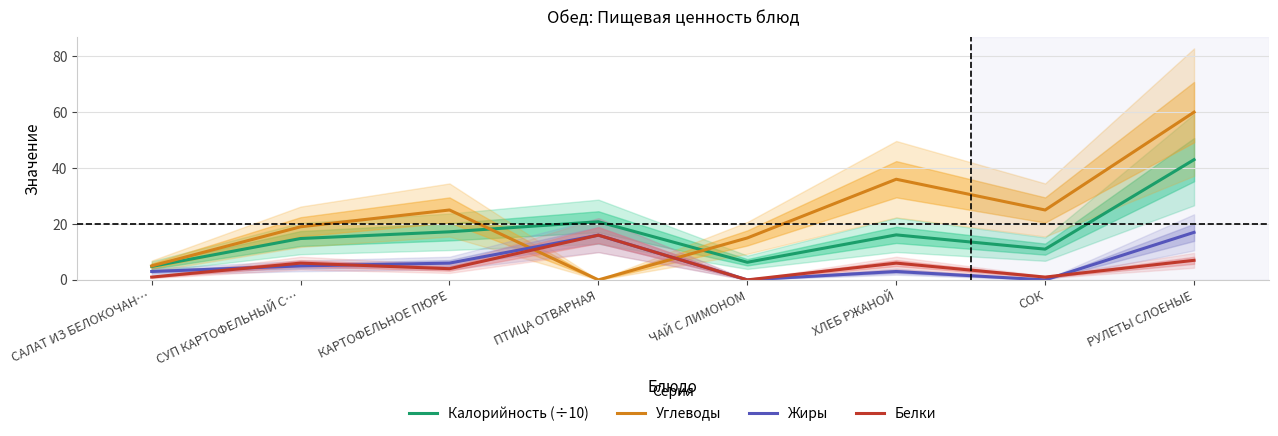

How many interior local valleys does the Белки series have?

3